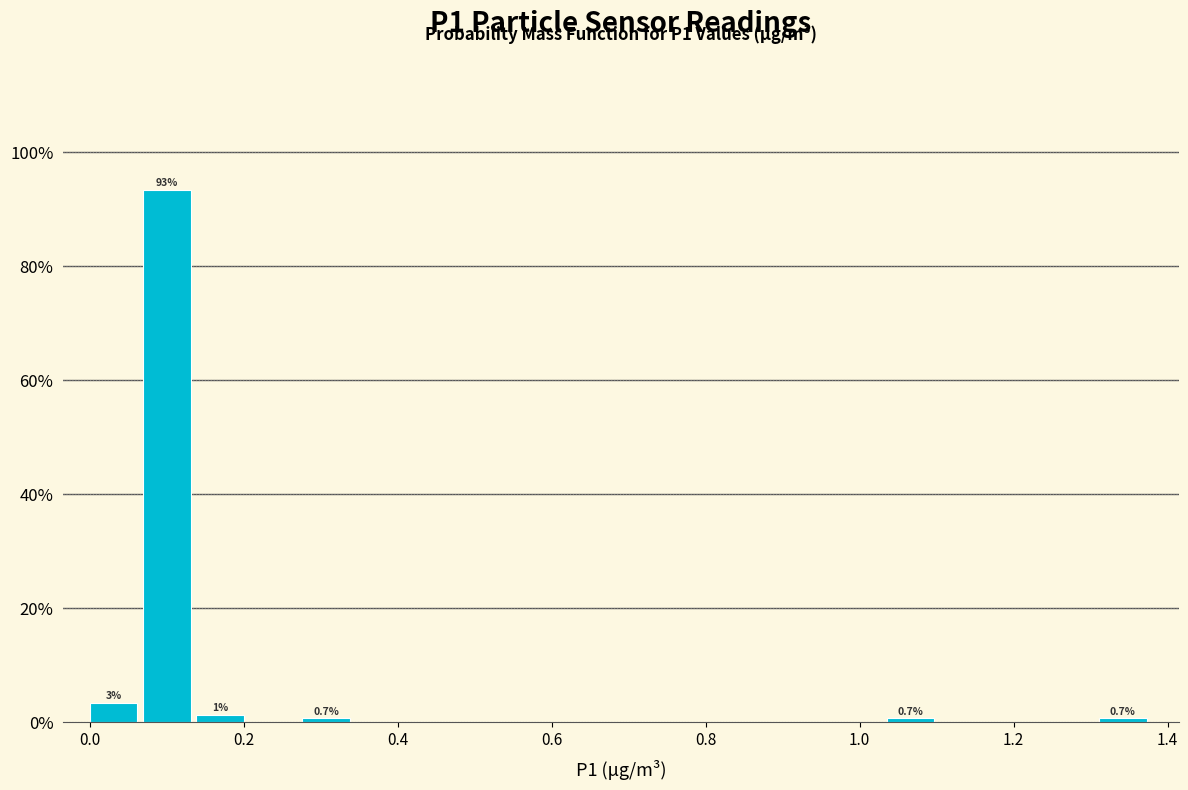

Read against the x-axis, roughly where is the centre of the tallest bar?

0.10